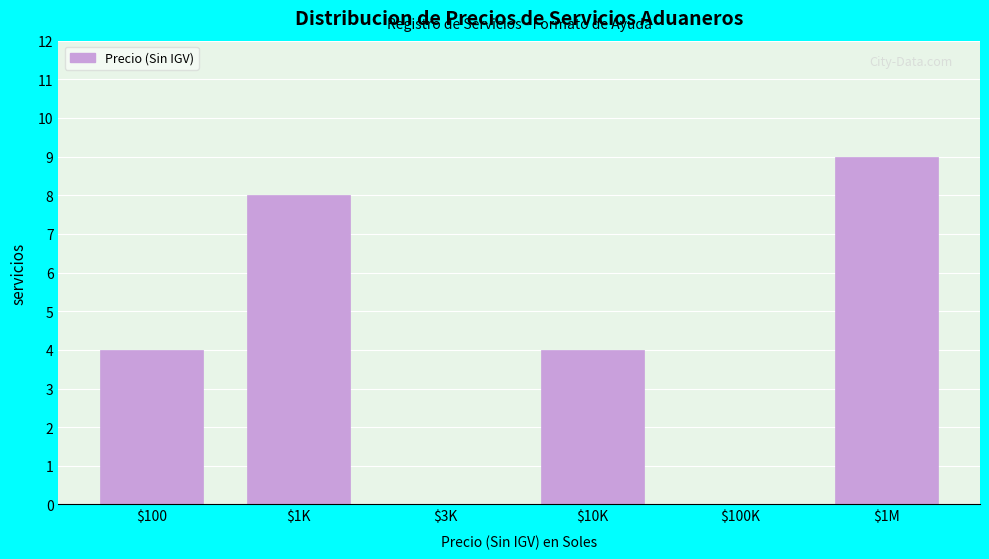

What is the sum of all values?

25